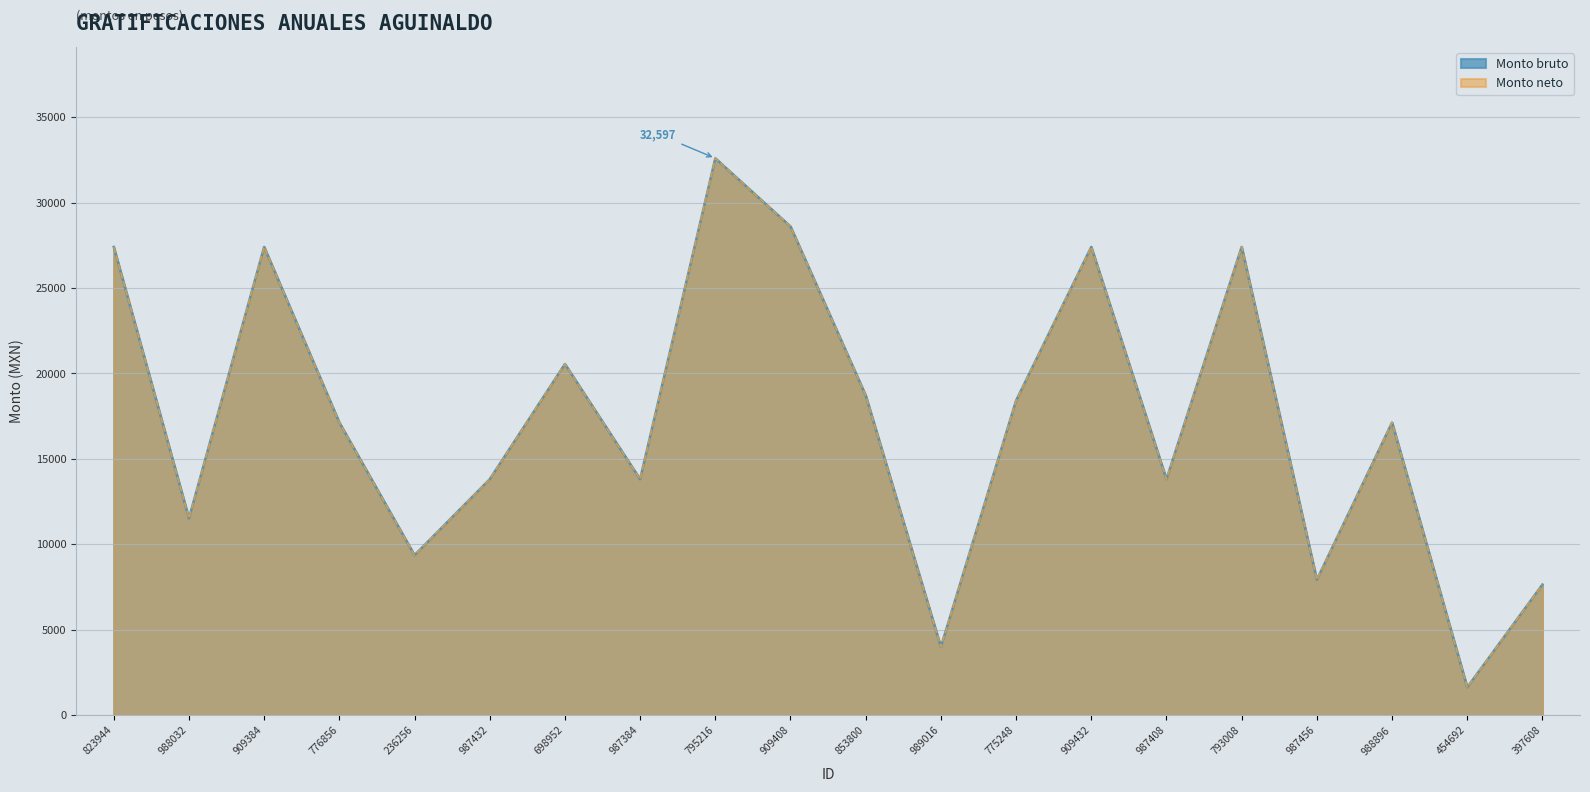

Between 989016 and 397608, which is larger?

397608